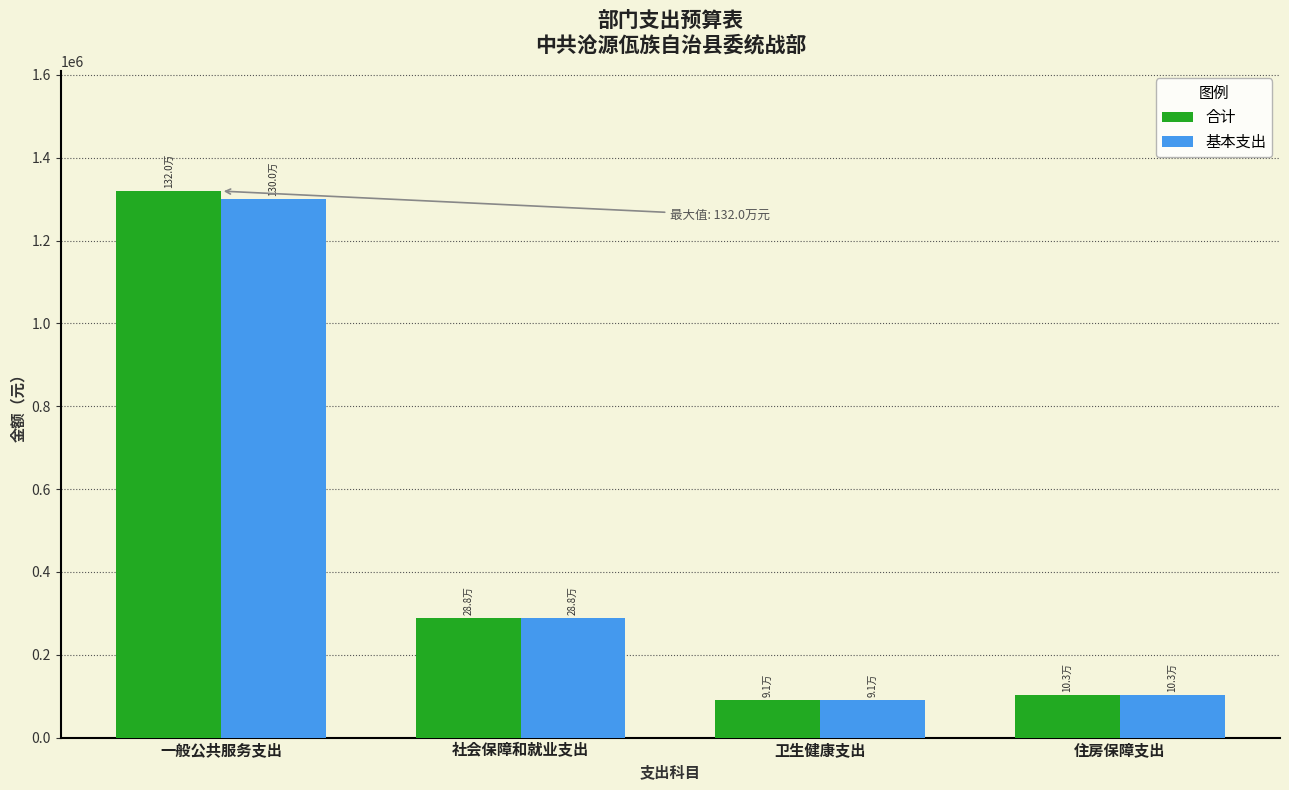

What is the label of the 1st bar from the right?

住房保障支出